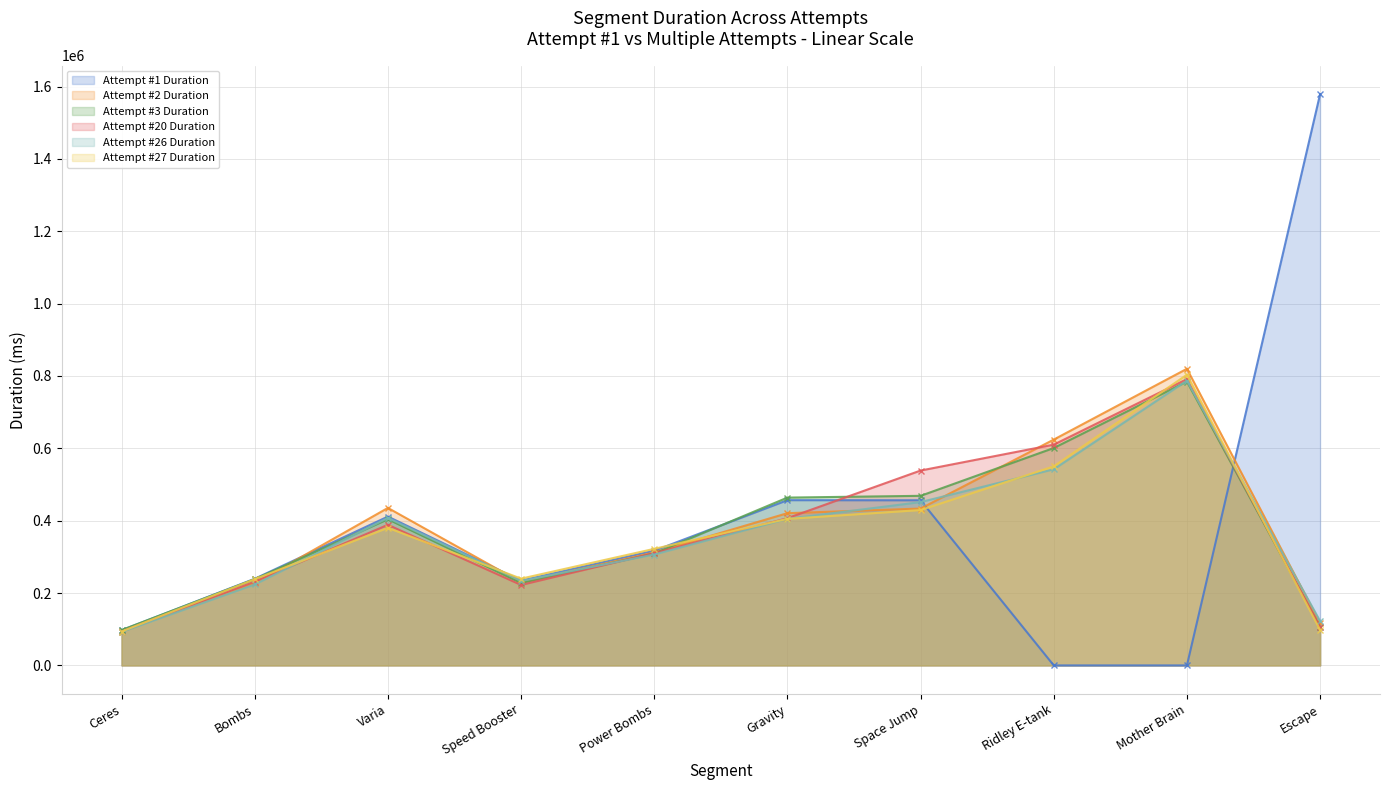

What is the approximate value of Attempt #26 Duration at Ceres?

92462